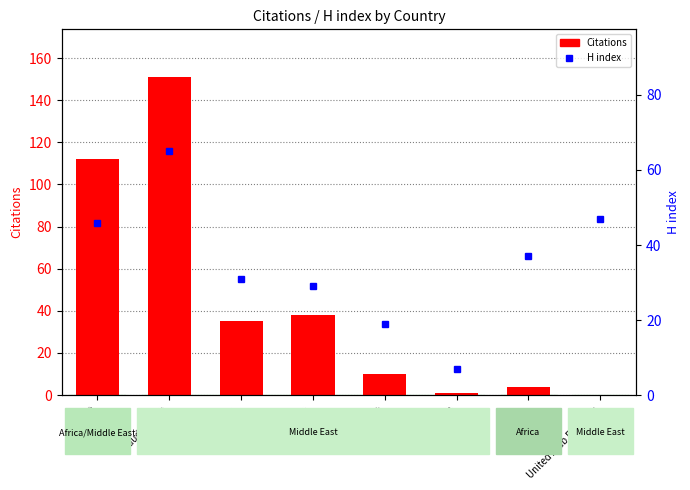

What is the sum of the H index values at Jordan and Lebanon?

60